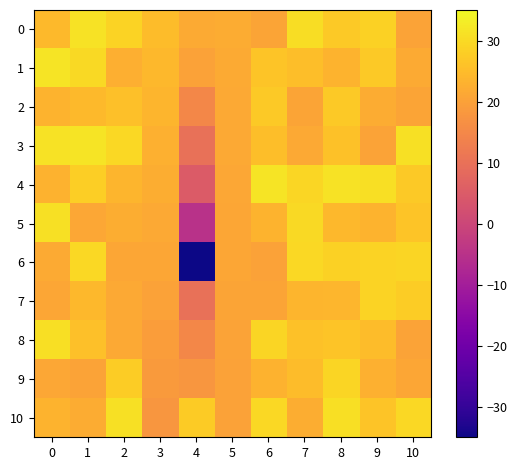

What is the maximum value shown in the chart?

31.6